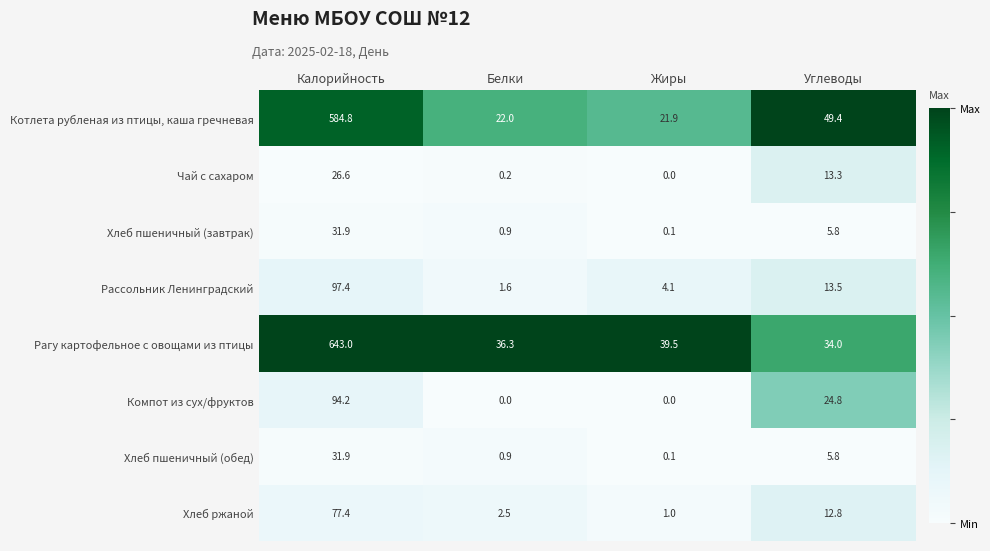

What is the maximum value for Котлета рубленая из птицы, каша гречневая?

584.8